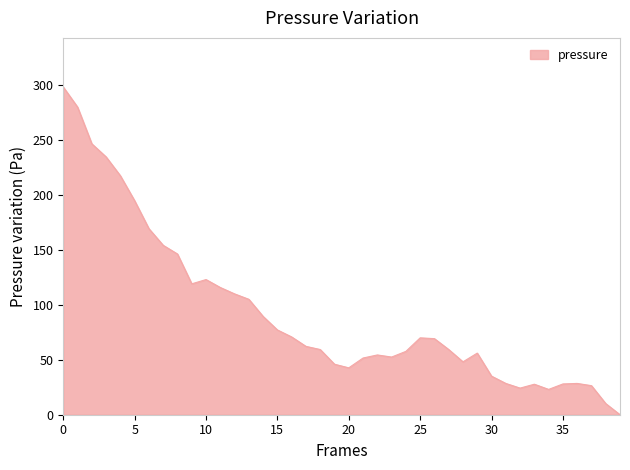

What is the difference between the maximum and minimum values?

298.1